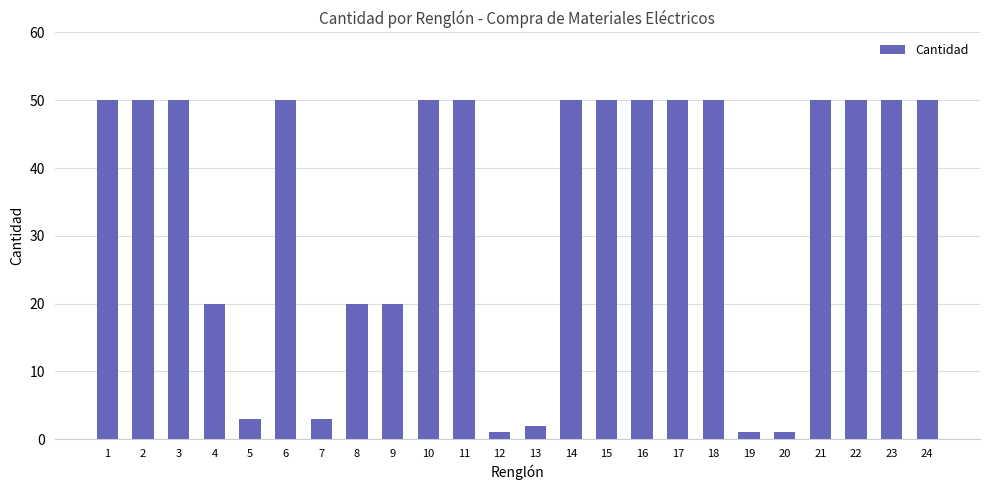

Count the values in the range 20 to 50.

18